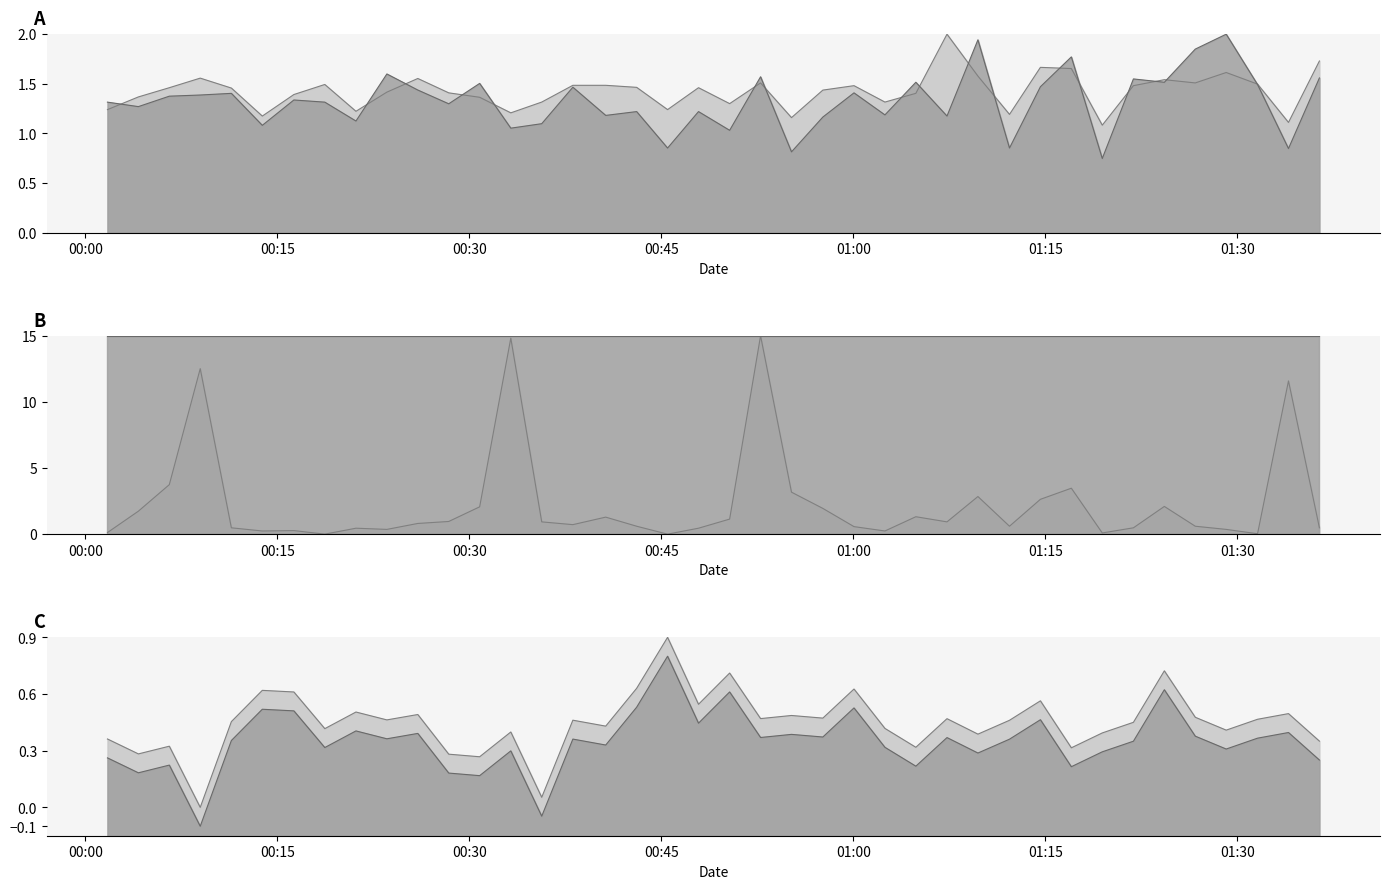

Is it true that SDS_P2 equals 0.7 at 5?

False